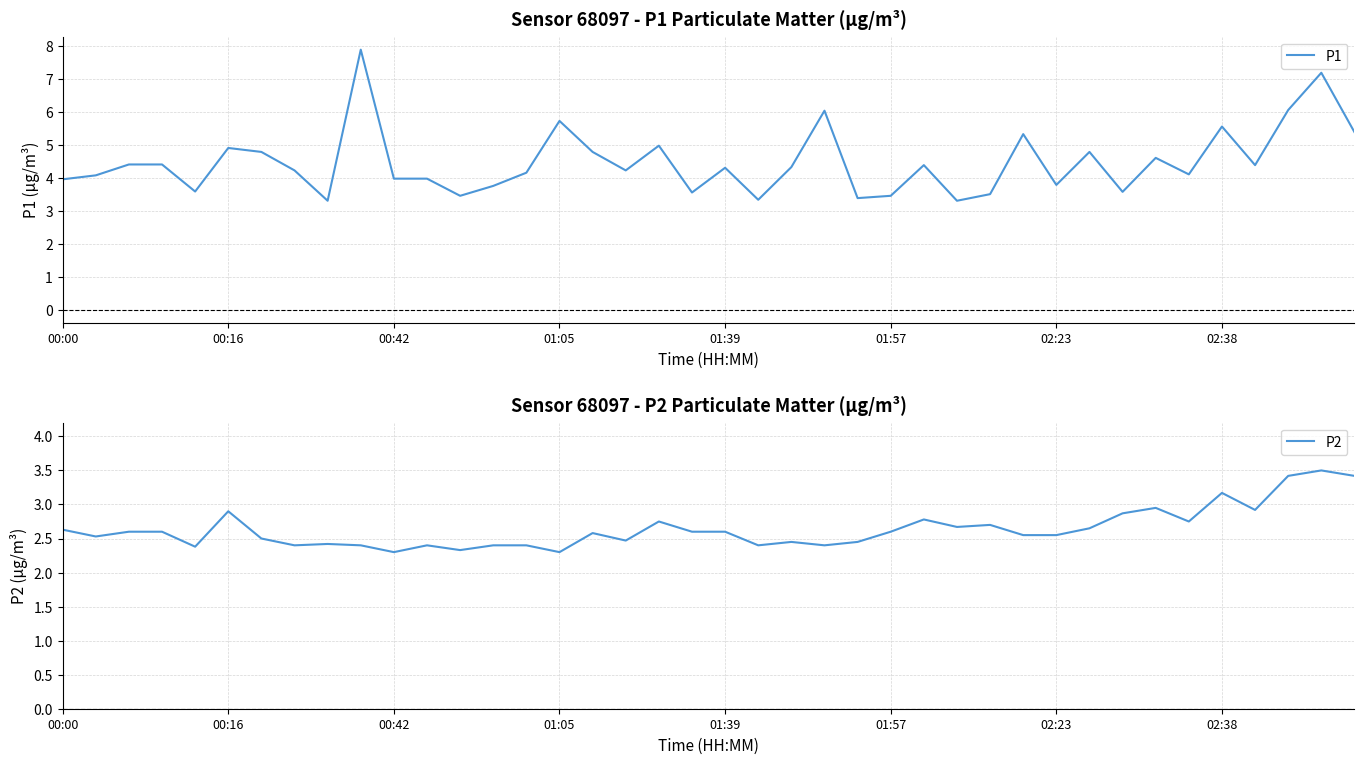

What is the difference between the second highest and minimum values in the P2 series?

1.1